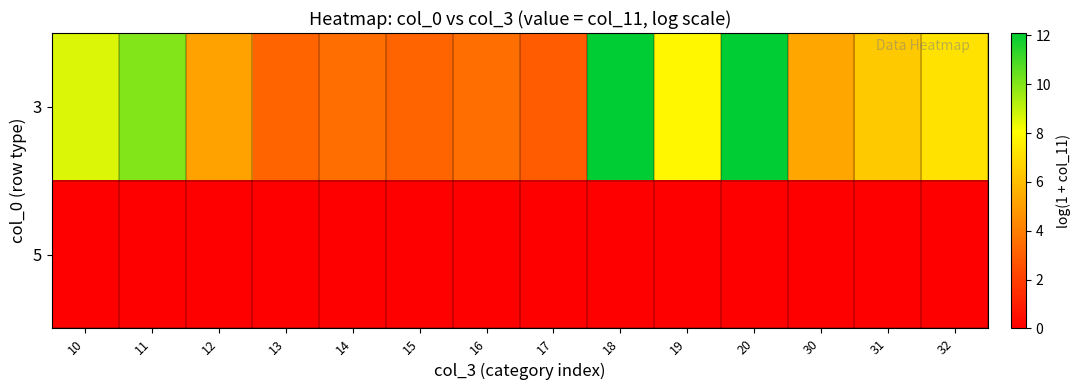

Rank the series by their maximum value, from highest to lowest.

3, 5